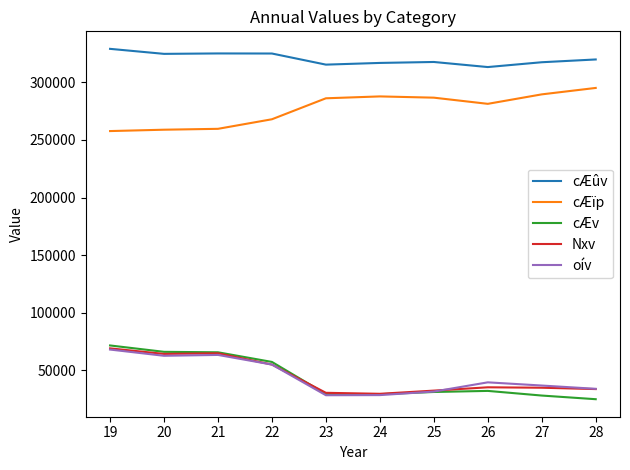

What is the difference between the highest and lowest values at 28?

295211